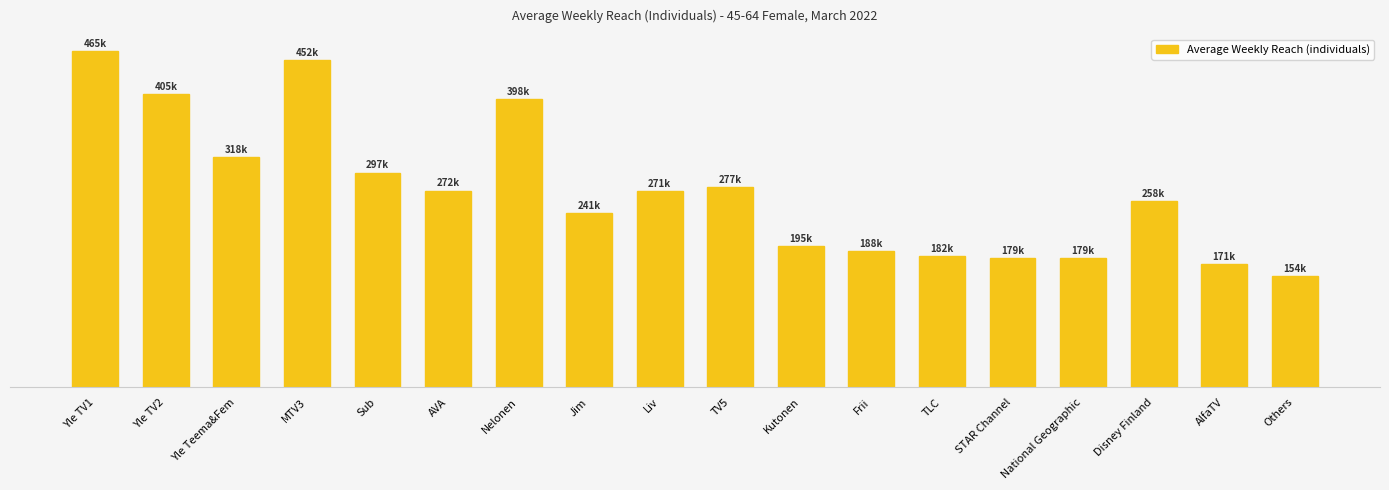

What is the label of the 18th bar from the right?

Yle TV1